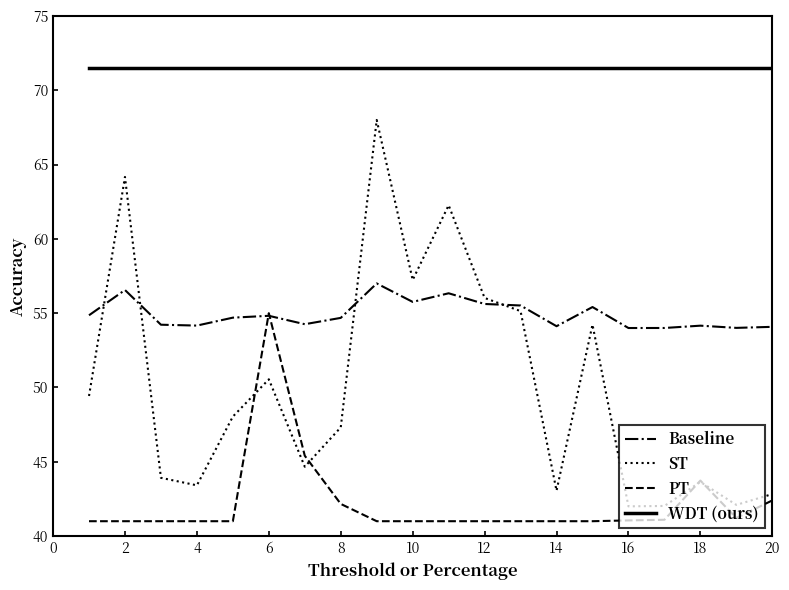

What is the average value of the WDT (ours) series?

71.5